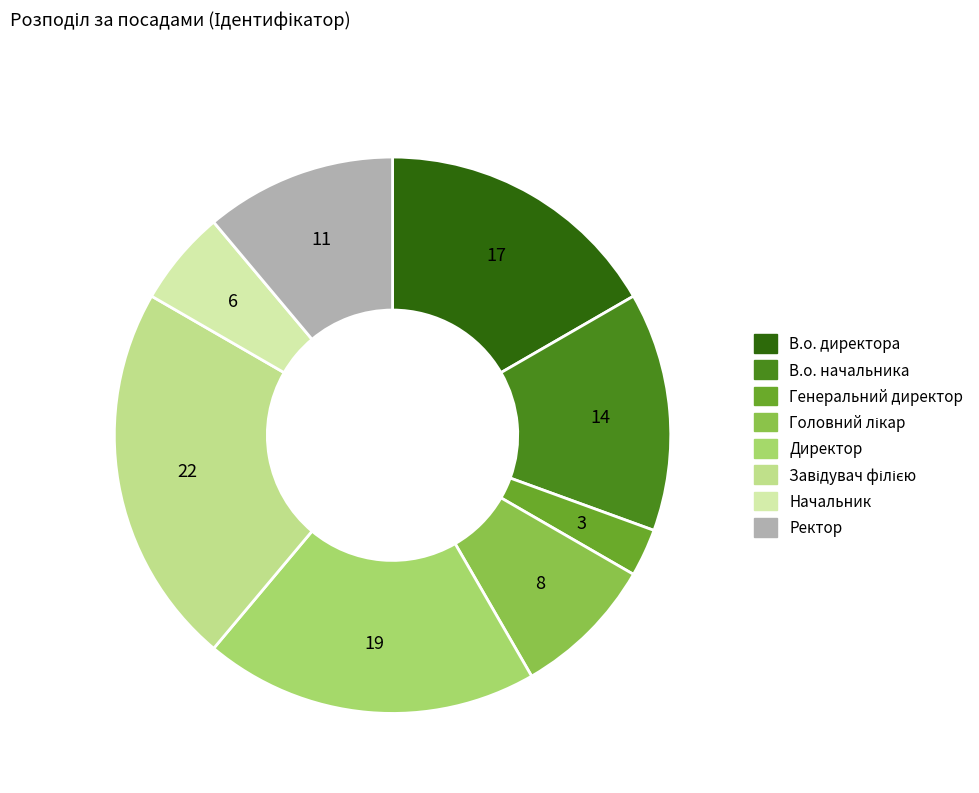

Does any single category account for the majority?

No